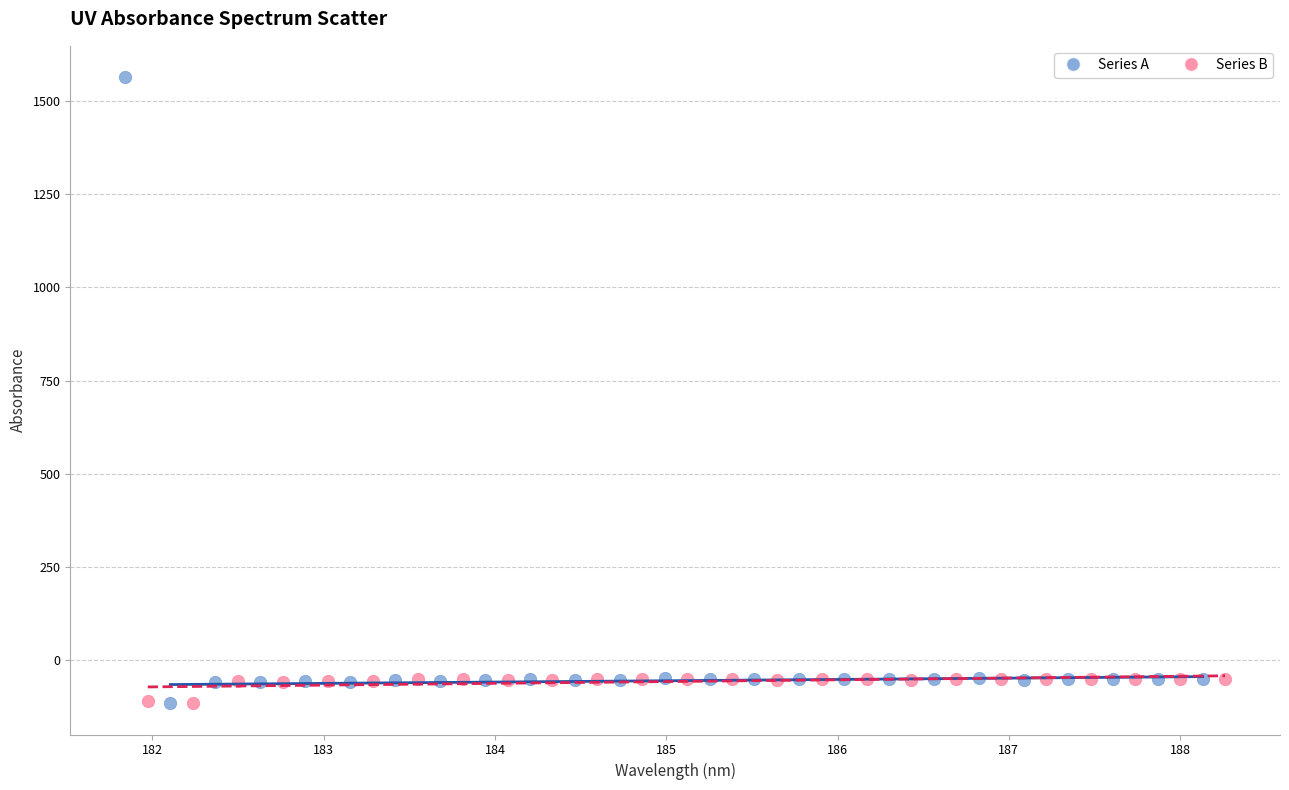

Which series reaches the maximum Y coordinate?

Series A